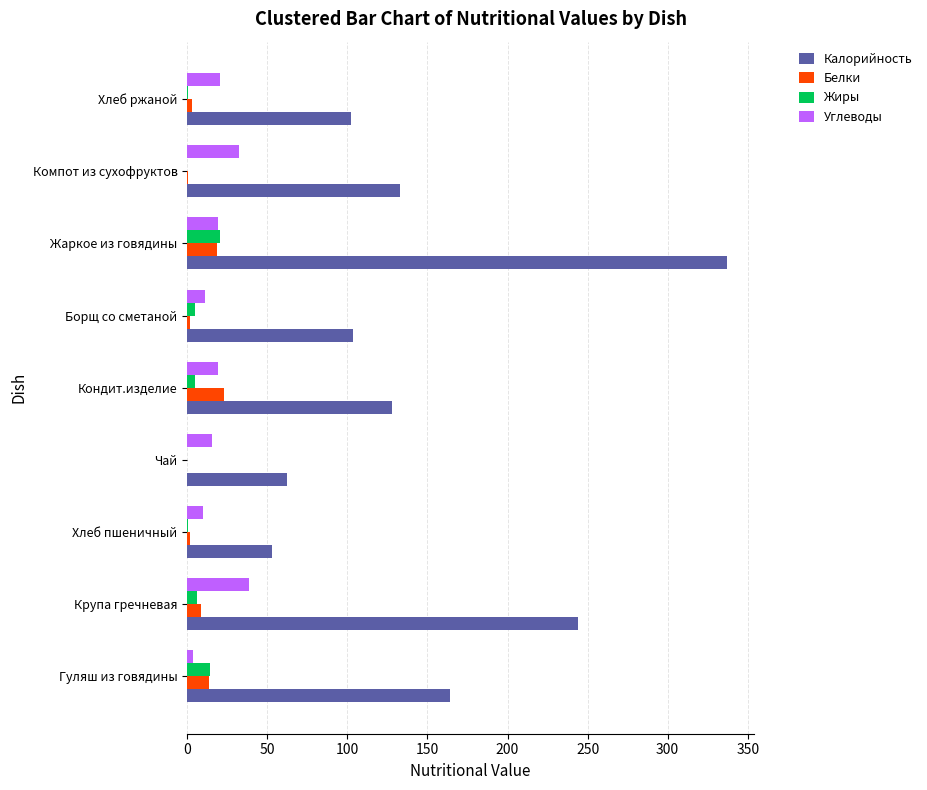

At which category is the sum across all series the highest?

Жаркое из говядины